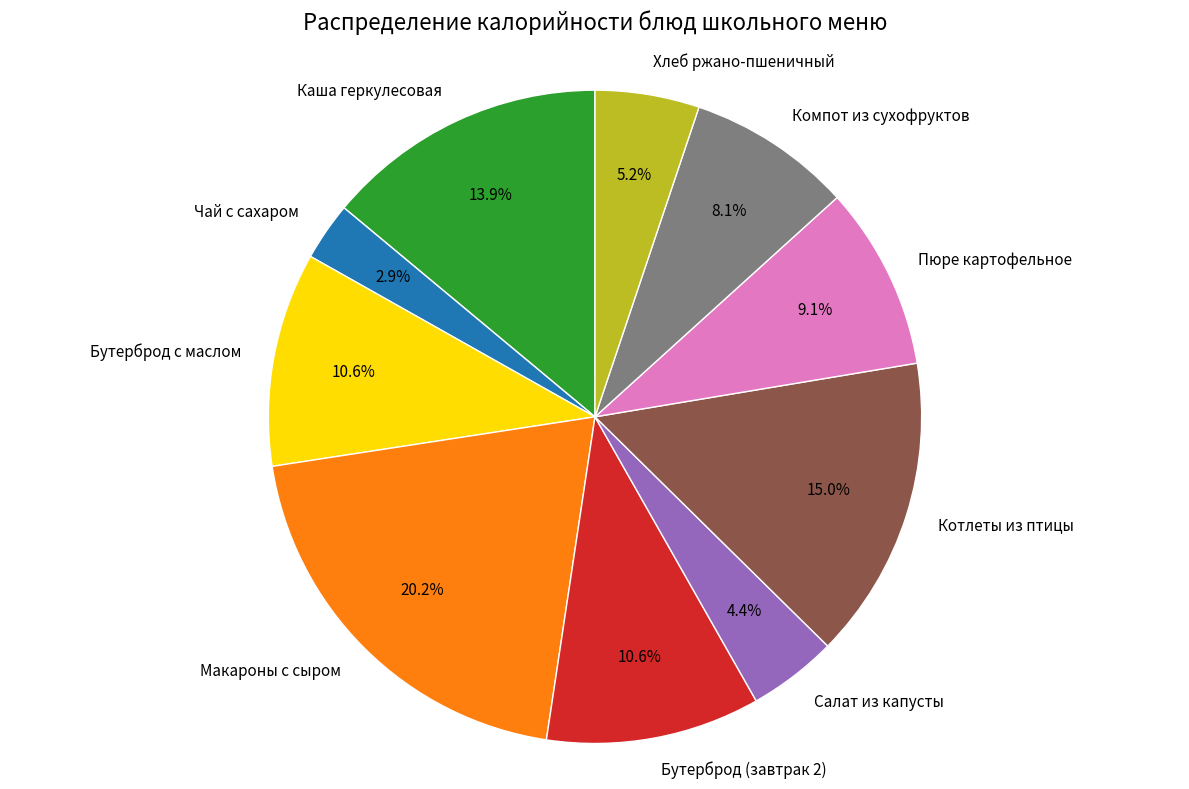

Combined, do Хлеб ржано-пшеничный and Пюре картофельное account for over 50%?

No